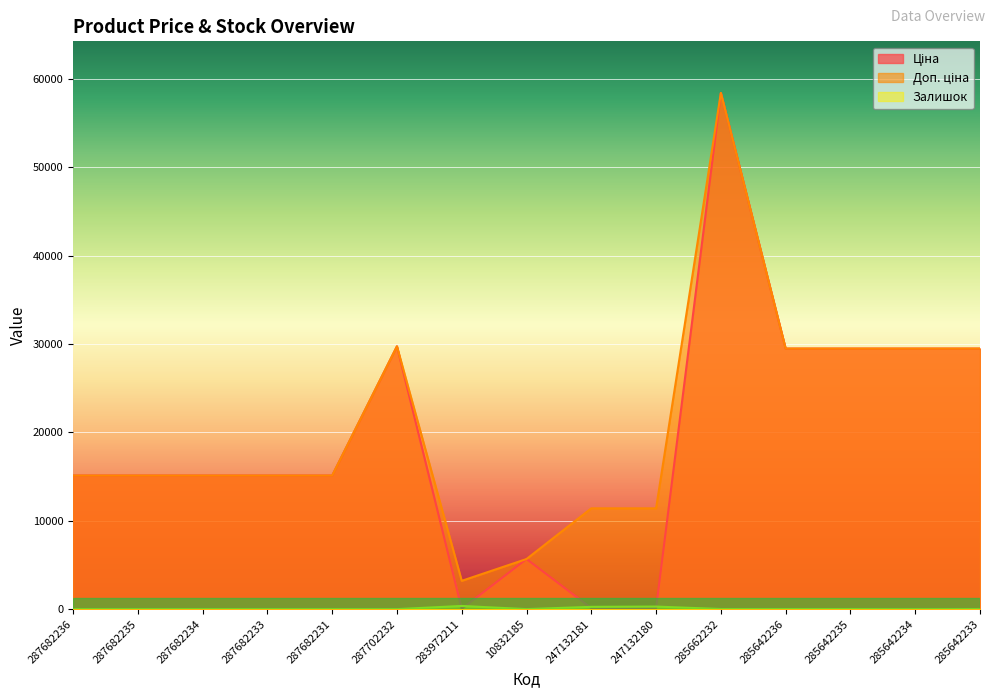

The Доп. ціна series shows 29491.5 at 285642236. True or false?

True